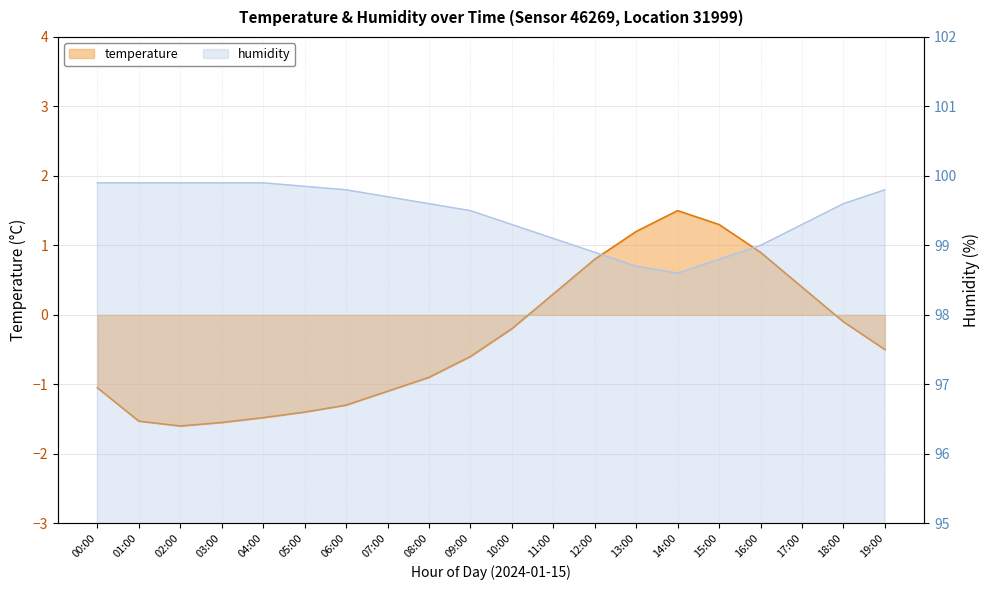

Rank the series at 08:00 from lowest to highest value.

temperature, humidity